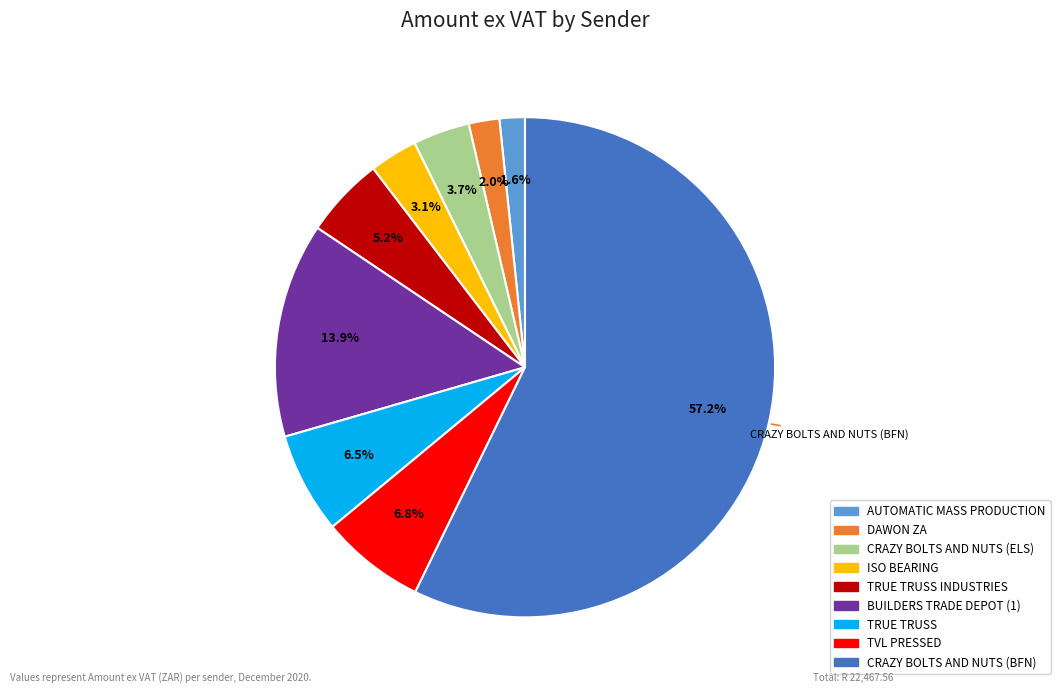

What is the smallest slice in the pie chart?

AUTOMATIC MASS PRODUCTION